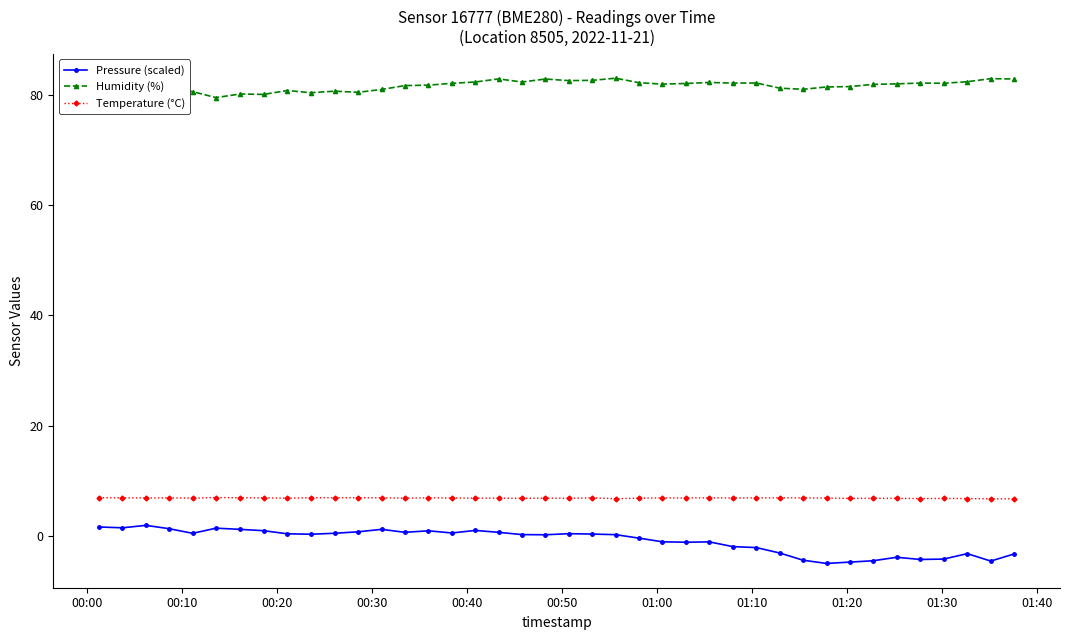

What is the difference between the second highest and second lowest values in the Humidity (%) series?

2.9